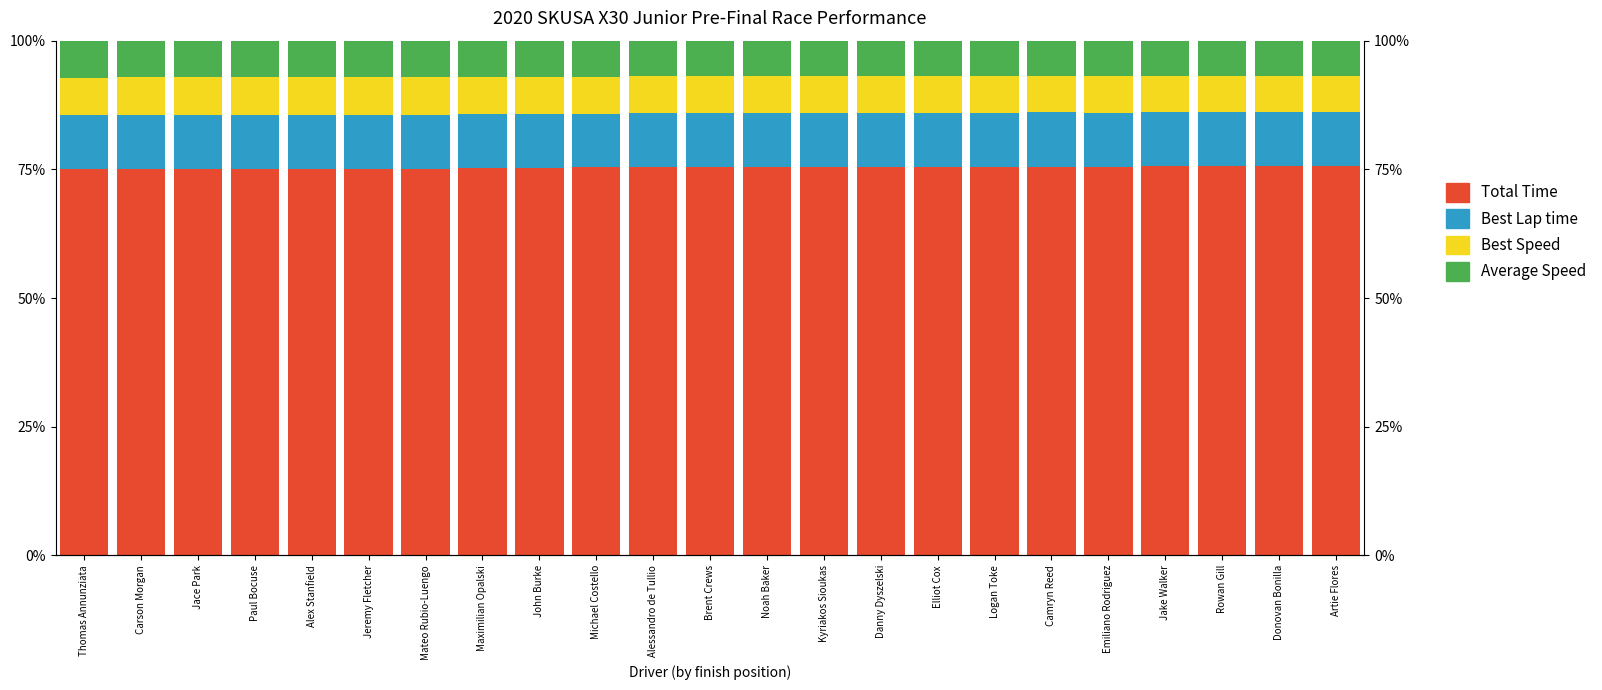

What is the difference between the maximum and minimum values in the Best Speed series?

0.3